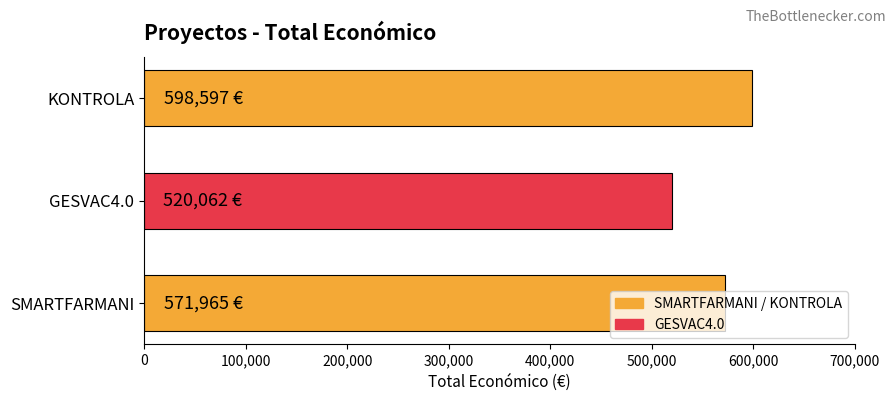

Rank the categories by value from lowest to highest.

GESVAC4.0, SMARTFARMANI, KONTROLA